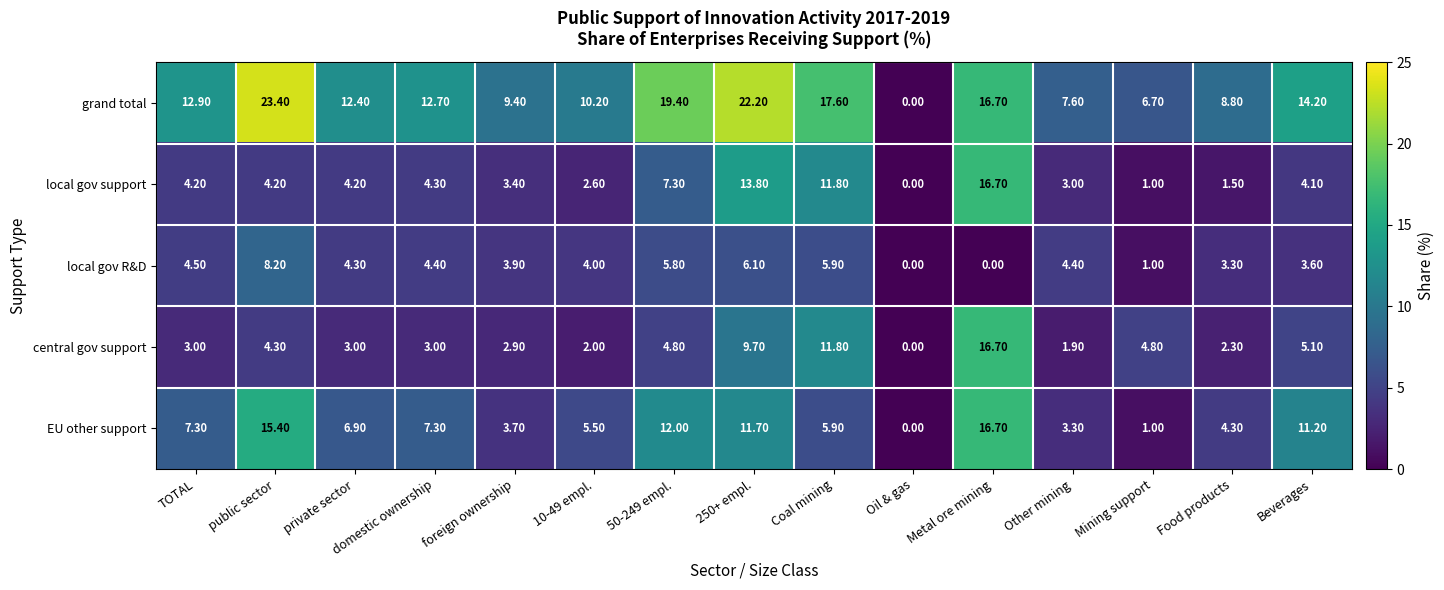

At which label does grand total first exceed 12?

TOTAL